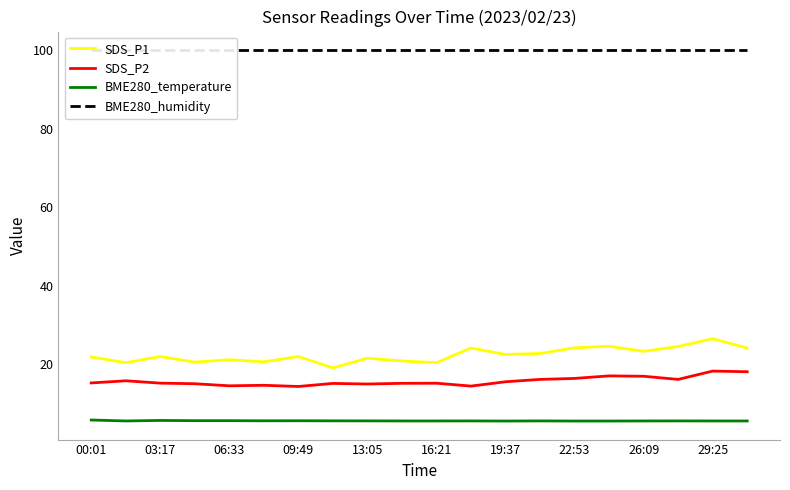

Does the chart have visible grid lines?

No